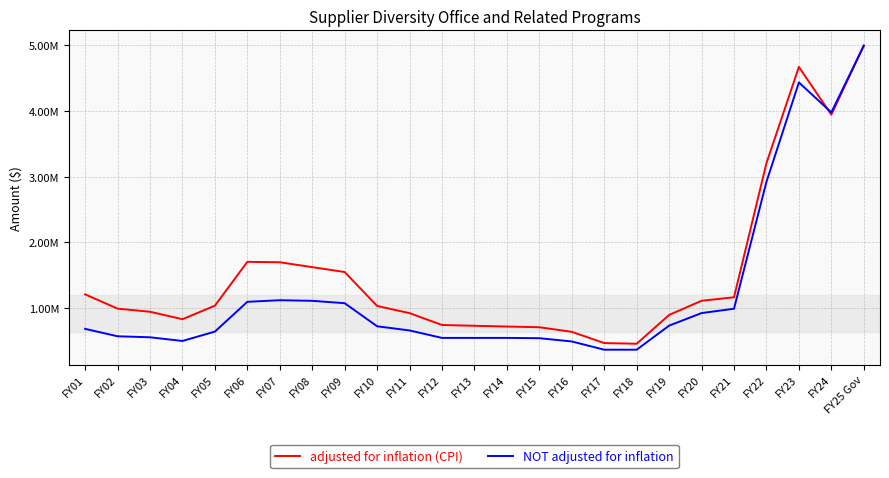

Where is the first local maximum for NOT adjusted for inflation?

FY07